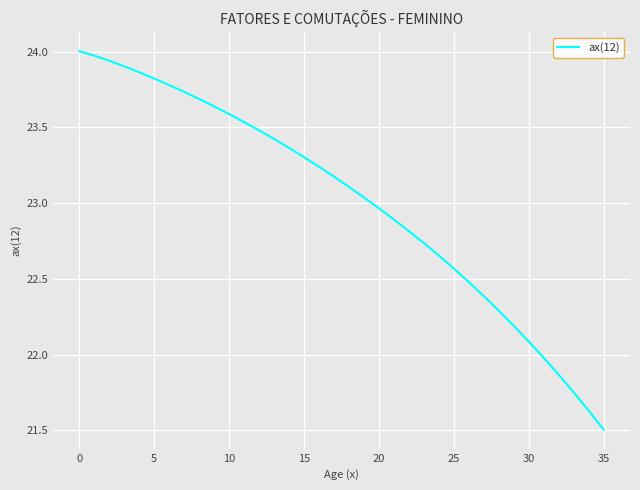

What is the minimum value shown in the chart?

21.5